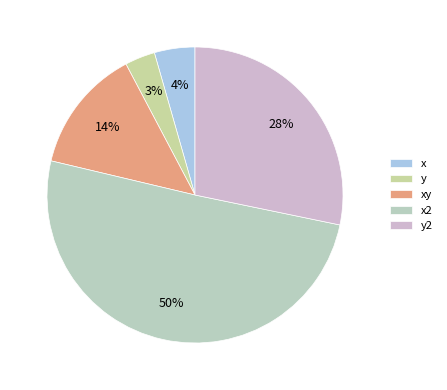

How many segments does this pie chart have?

5